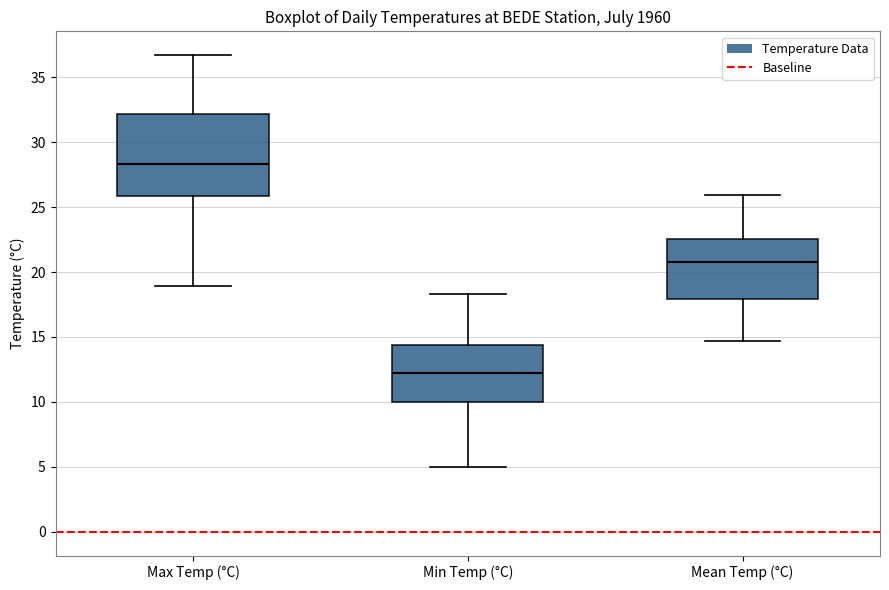

Where does the upper whisker of the box for Mean Temp (°C) end on the y-axis? The values are not printed on the chart, so give them approximately, as read against the axis.

26.0